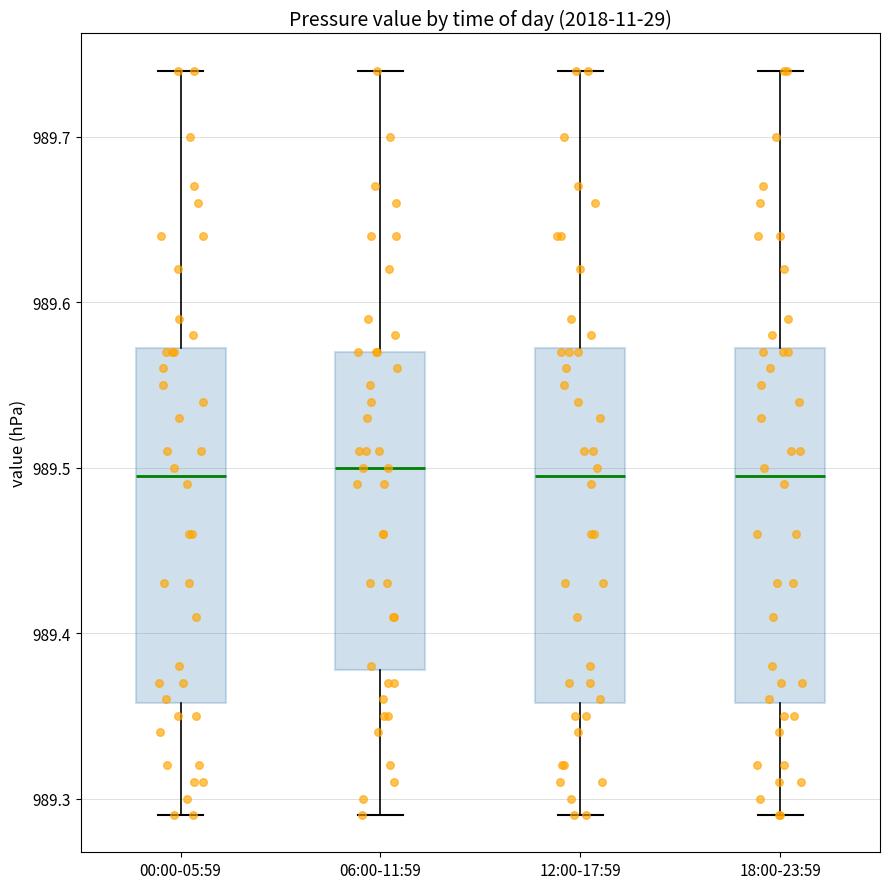

Where is the lower edge of the box for 12:00-17:59 on the y-axis? The values are not printed on the chart, so give them approximately, as read against the axis.

989.36